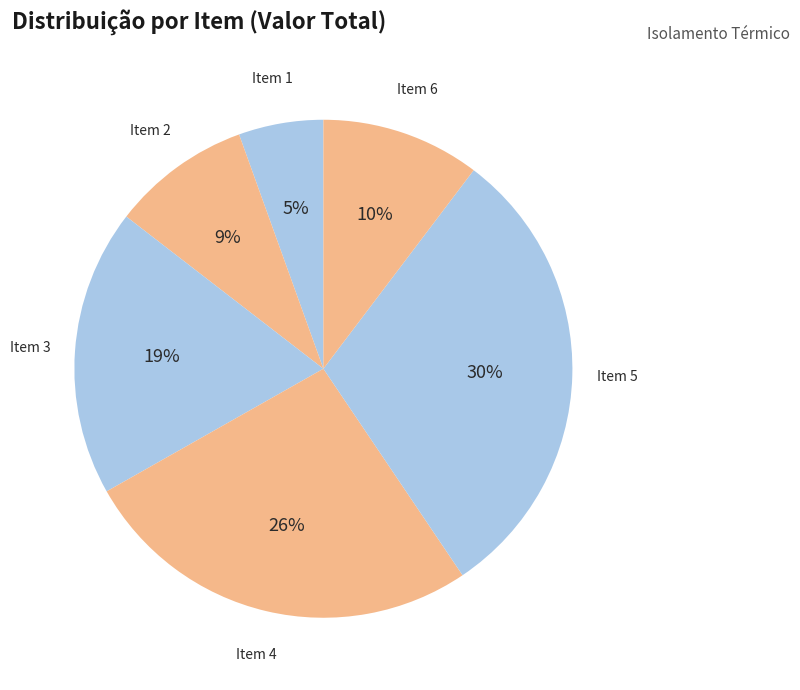

Combined, do Item 3 and Item 6 account for over 50%?

No